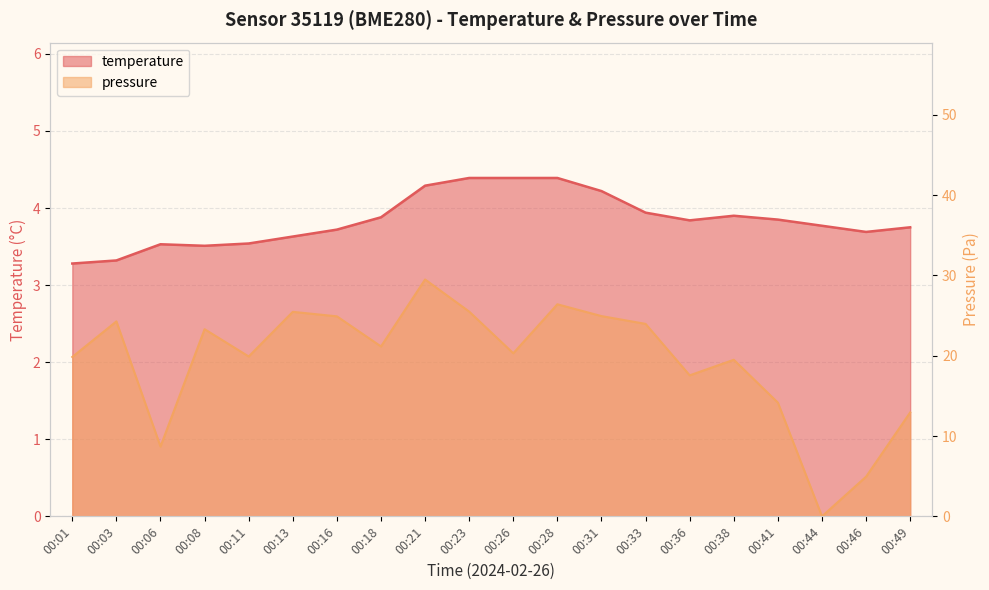

Reading left to right, transcribe all the data shown in this chart.

temperature: 00:01=3.3	00:03=3.3	00:06=3.5	00:08=3.5	00:11=3.5	00:13=3.6	00:16=3.7	00:18=3.9	00:21=4.3	00:23=4.4	00:26=4.4	00:28=4.4	00:31=4.2	00:33=3.9	00:36=3.8	00:38=3.9	00:41=3.9	00:44=3.8	00:46=3.7	00:49=3.8
pressure_norm: 00:01=19.9	00:03=24.3	00:06=8.7	00:08=23.3	00:11=19.9	00:13=25.5	00:16=24.9	00:18=21.2	00:21=29.5	00:23=25.5	00:26=20.3	00:28=26.4	00:31=24.9	00:33=24.0	00:36=17.6	00:38=19.5	00:41=14.2	00:44=0.0	00:46=4.9	00:49=12.9